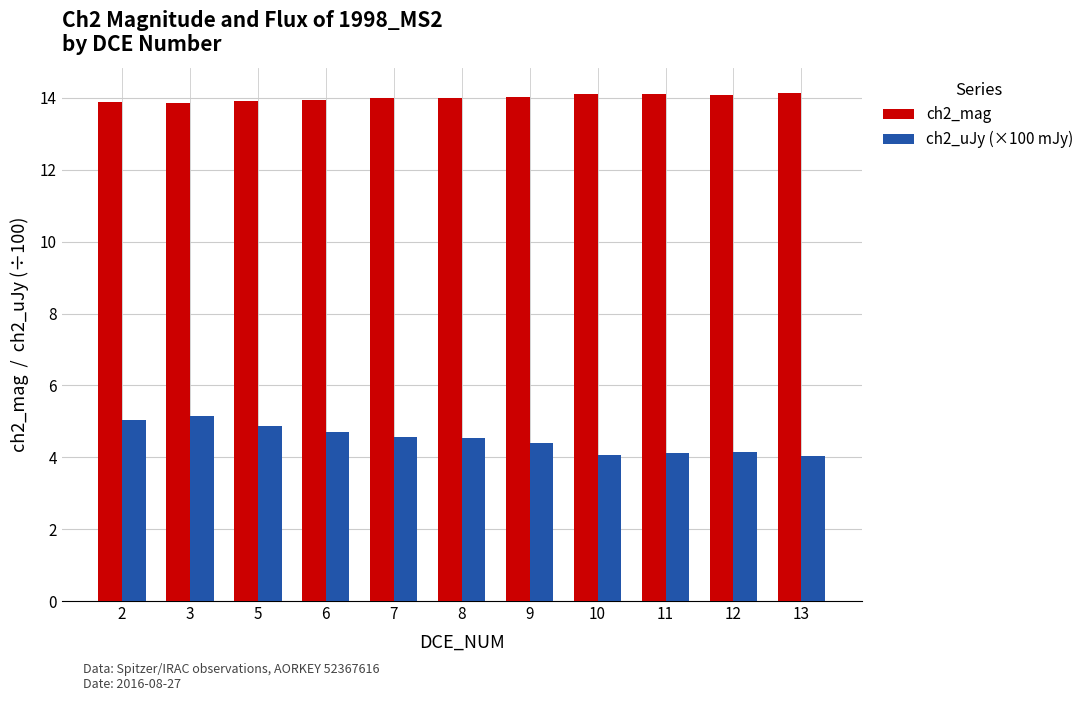

What is the difference between the maximum and second lowest values in the ch2_uJy (×100 mJy) series?

1.1